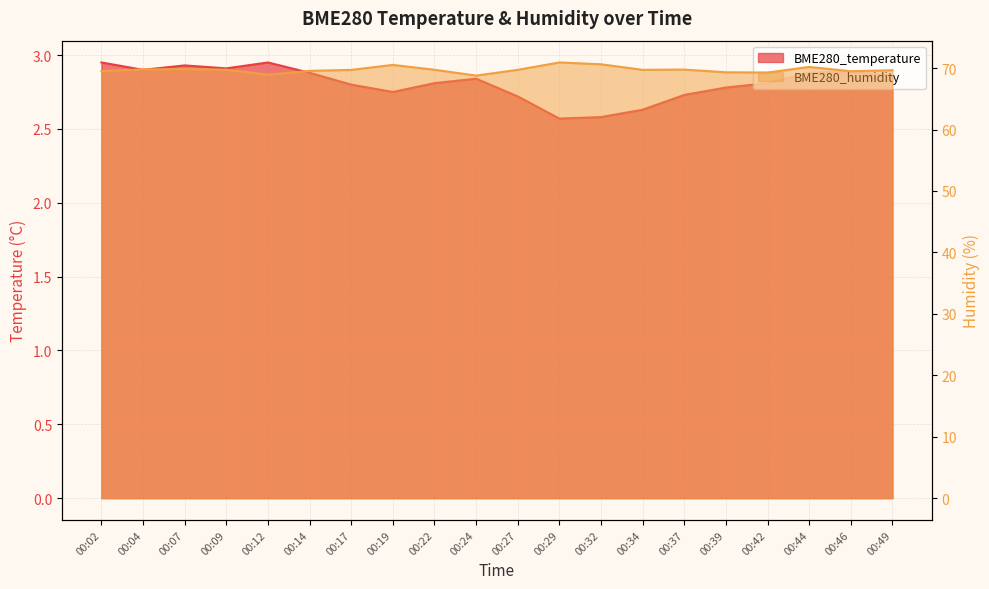

What is the lowest value of the BME280_humidity series?

68.8